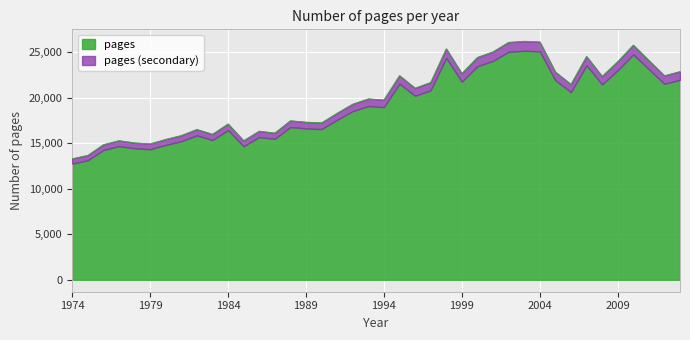

Which category has the lowest value across all series?

1974